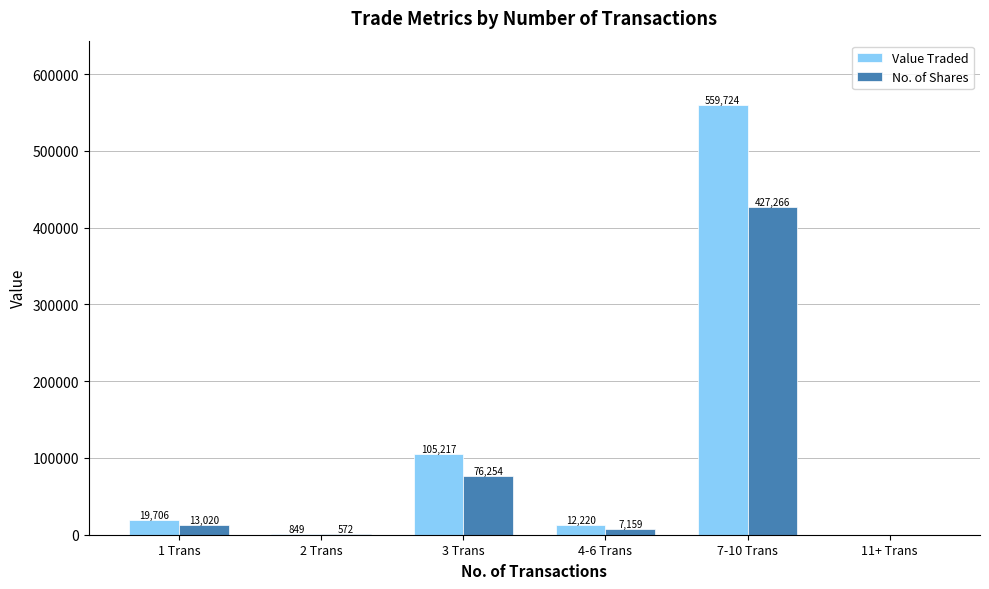

At which label does No. of Shares reach its peak?

7-10 Trans